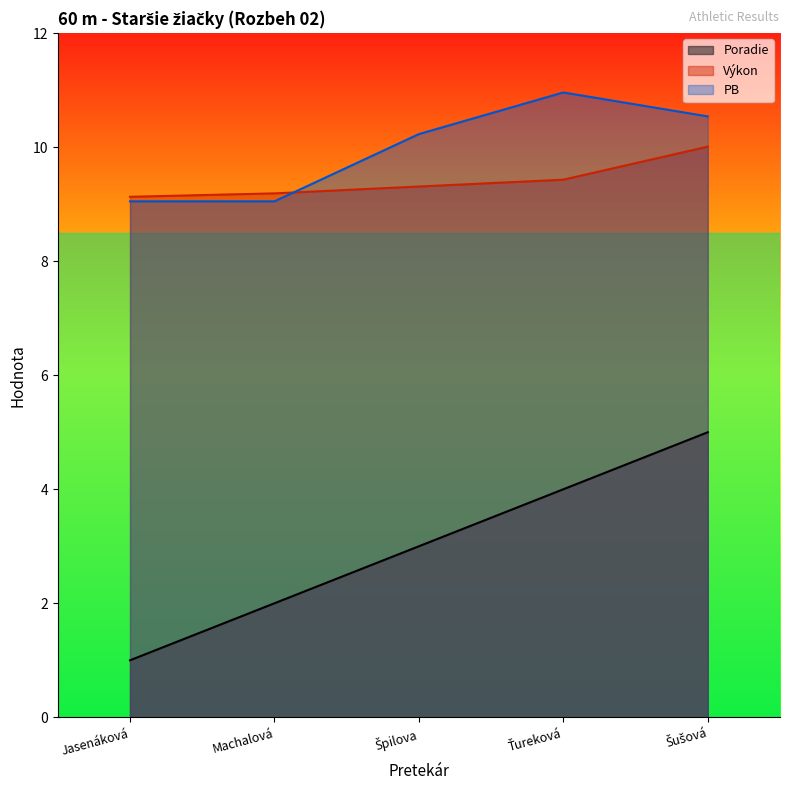

How many distinct data groups are displayed?

3